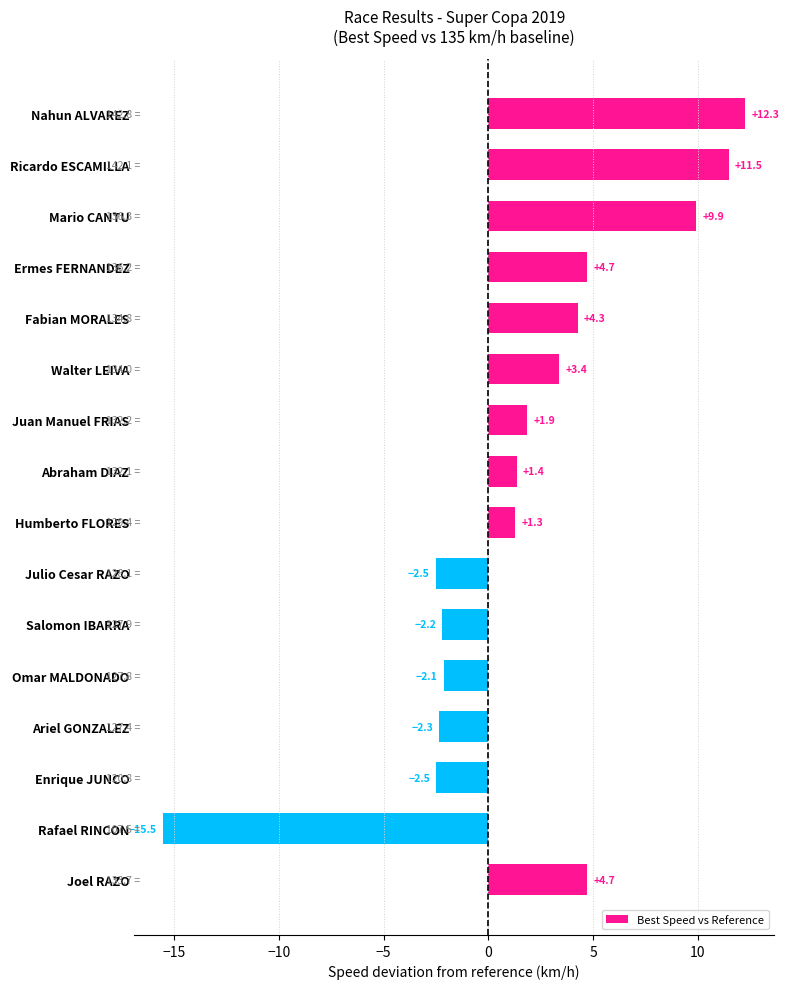

How many data points are above 1?

10